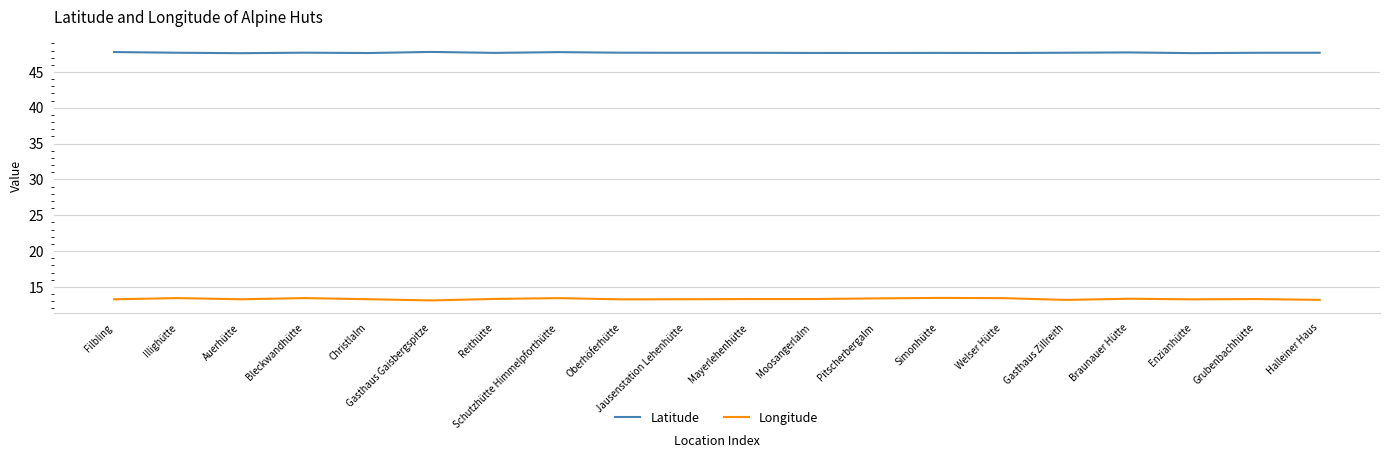

Rank the series by their average value, from highest to lowest.

Latitude, Longitude